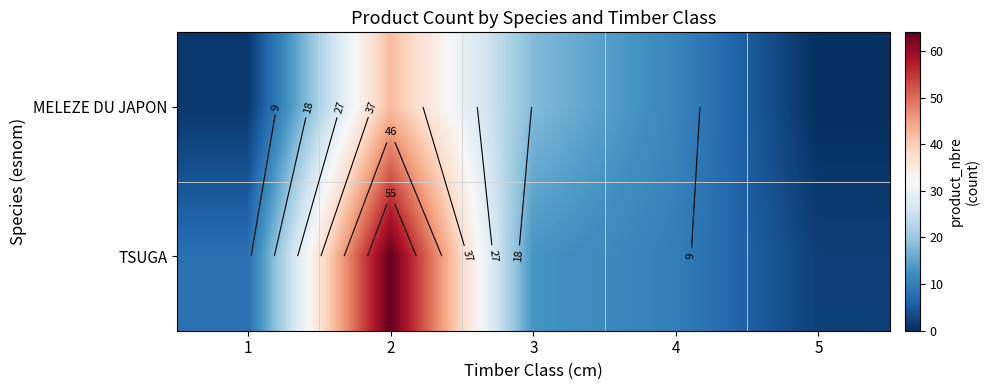

Is it true that MELEZE DU JAPON equals 28 at 3?

False